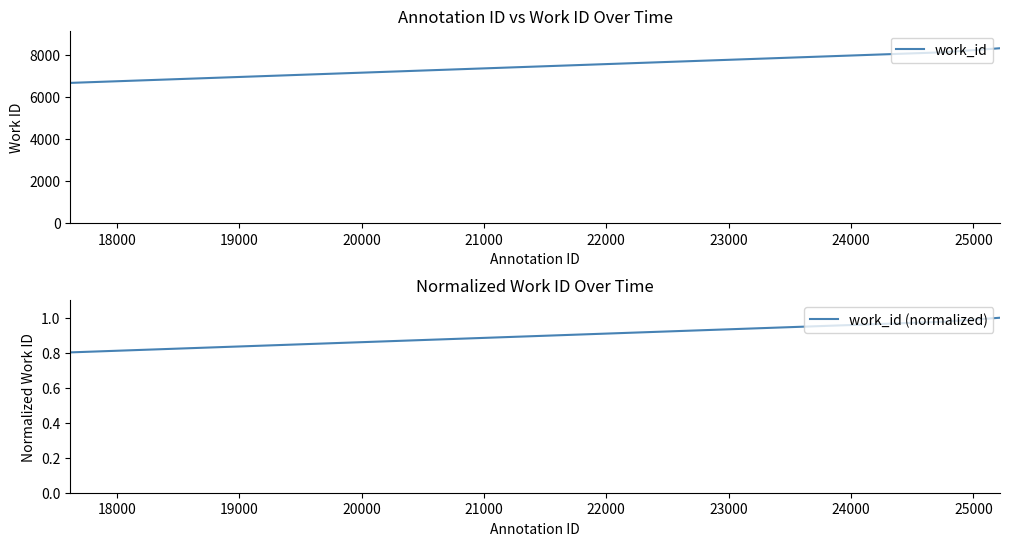

What is the maximum value for work_id?

8299